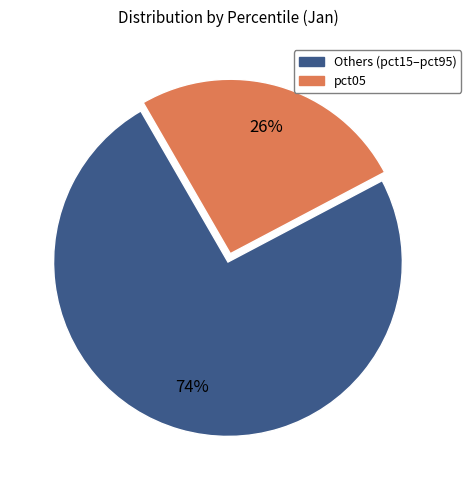

To the nearest percent, what is the average slice percentage?

50%